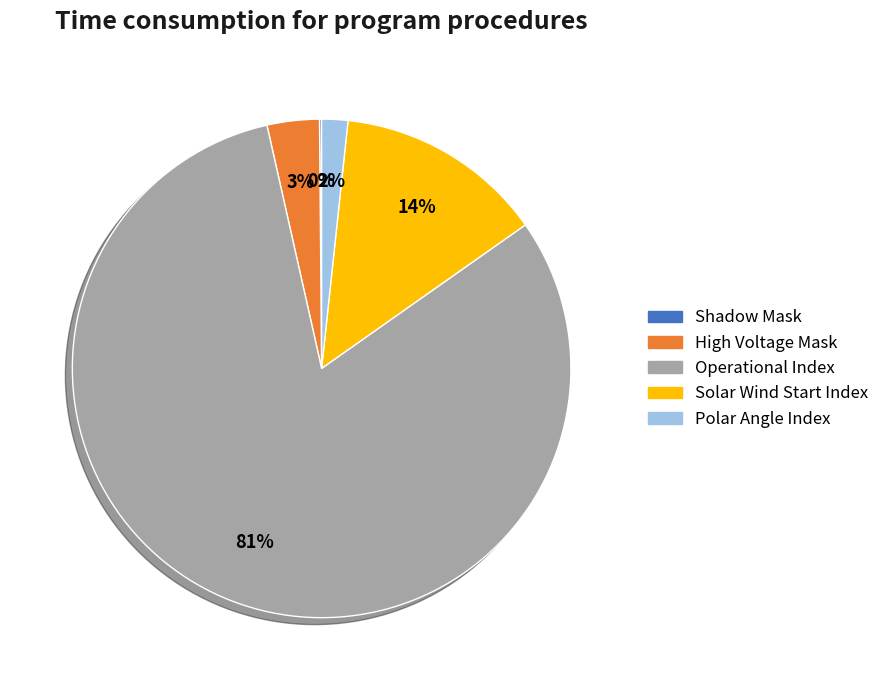

Which has a higher value, Solar Wind Start Index or Operational Index?

Operational Index